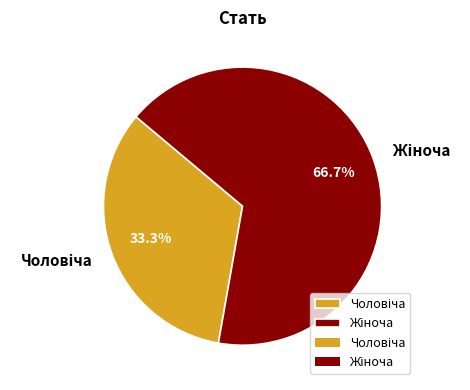

Is there a majority slice in this chart?

Yes